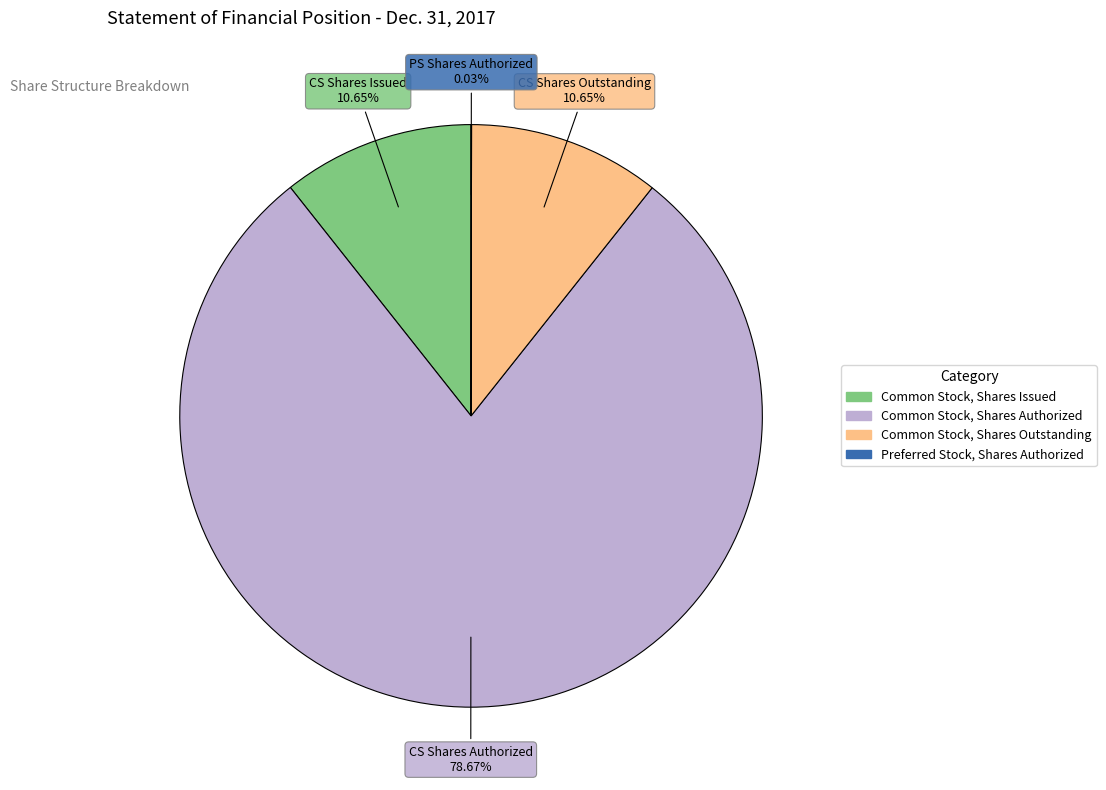

Is Common Stock, Shares Outstanding the majority of the pie?

No